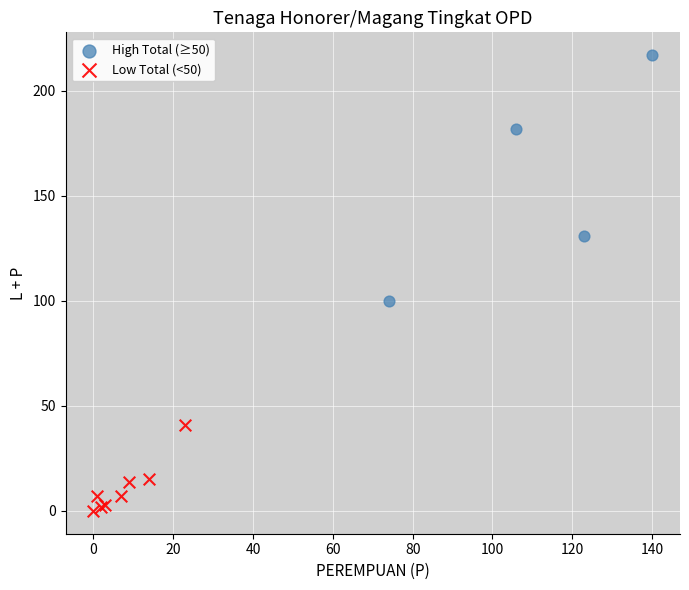

Which series contains the lowest Y value?

Low Total (<50)